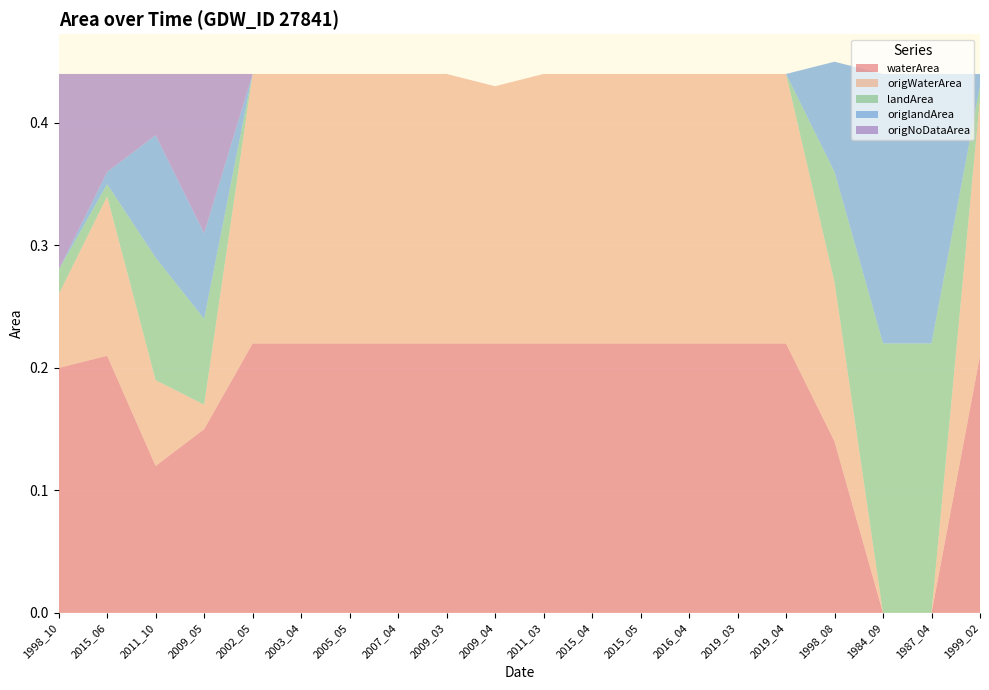

Reading left to right, list all the values displayed in this chart.

waterArea: 1998_10=0.2	2015_06=0.2	2011_10=0.1	2009_05=0.1	2002_05=0.2	2003_04=0.2	2005_05=0.2	2007_04=0.2	2009_03=0.2	2009_04=0.2	2011_03=0.2	2015_04=0.2	2015_05=0.2	2016_04=0.2	2019_03=0.2	2019_04=0.2	1998_08=0.1	1984_09=0.0	1987_04=0.0	1999_02=0.2
origWaterArea: 1998_10=0.1	2015_06=0.1	2011_10=0.1	2009_05=0.0	2002_05=0.2	2003_04=0.2	2005_05=0.2	2007_04=0.2	2009_03=0.2	2009_04=0.2	2011_03=0.2	2015_04=0.2	2015_05=0.2	2016_04=0.2	2019_03=0.2	2019_04=0.2	1998_08=0.1	1984_09=0.0	1987_04=0.0	1999_02=0.2
landArea: 1998_10=0.0	2015_06=0.0	2011_10=0.1	2009_05=0.1	2002_05=0.0	2003_04=0.0	2005_05=0.0	2007_04=0.0	2009_03=0.0	2009_04=0.0	2011_03=0.0	2015_04=0.0	2015_05=0.0	2016_04=0.0	2019_03=0.0	2019_04=0.0	1998_08=0.1	1984_09=0.2	1987_04=0.2	1999_02=0.0
origlandArea: 1998_10=0.0	2015_06=0.0	2011_10=0.1	2009_05=0.1	2002_05=0.0	2003_04=0.0	2005_05=0.0	2007_04=0.0	2009_03=0.0	2009_04=0.0	2011_03=0.0	2015_04=0.0	2015_05=0.0	2016_04=0.0	2019_03=0.0	2019_04=0.0	1998_08=0.1	1984_09=0.2	1987_04=0.2	1999_02=0.0
origNoDataArea: 1998_10=0.2	2015_06=0.1	2011_10=0.1	2009_05=0.1	2002_05=0.0	2003_04=0.0	2005_05=0.0	2007_04=0.0	2009_03=0.0	2009_04=0.0	2011_03=0.0	2015_04=0.0	2015_05=0.0	2016_04=0.0	2019_03=0.0	2019_04=0.0	1998_08=0.0	1984_09=0.0	1987_04=0.0	1999_02=0.0